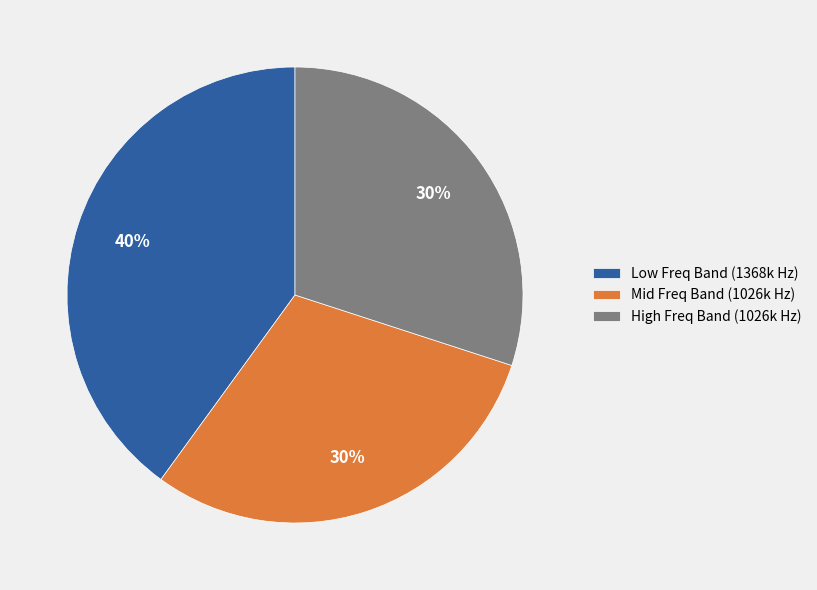

The Mid Freq Band (1026k Hz) slice represents 17% of the pie. True or false?

False